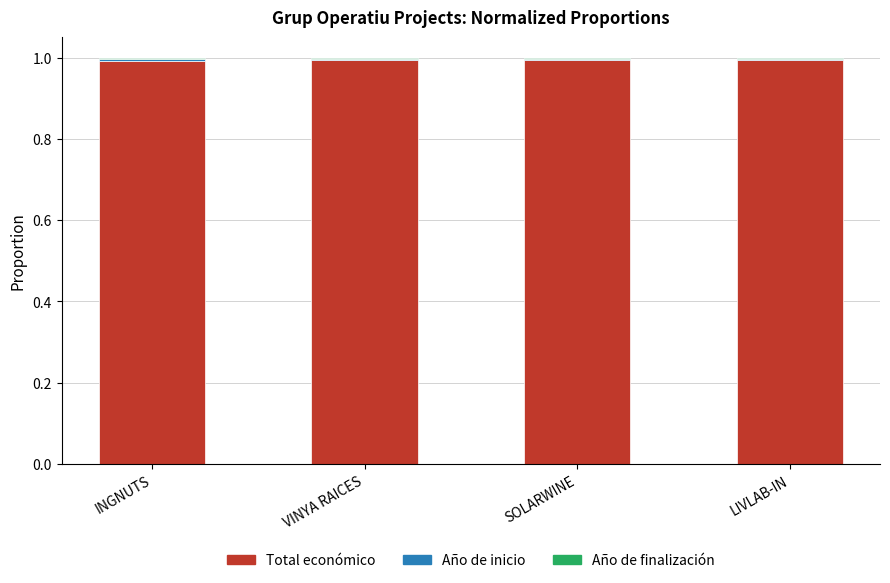

True or false: Total económico has a value of 1.0 at SOLARWINE.

True